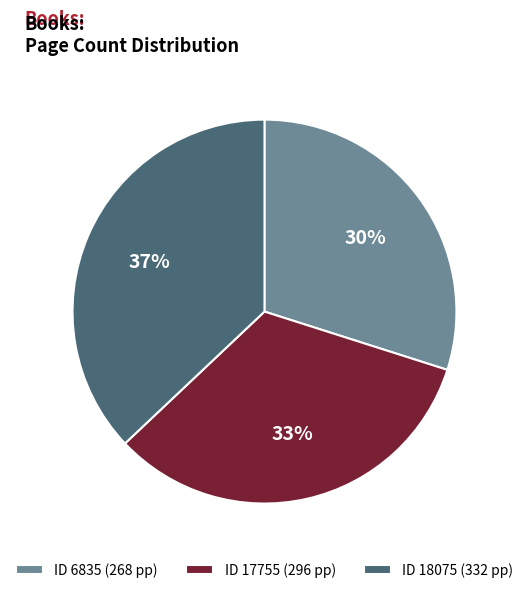

What percentage is the ID 6835 (268 pp) slice, to the nearest percent?

30%